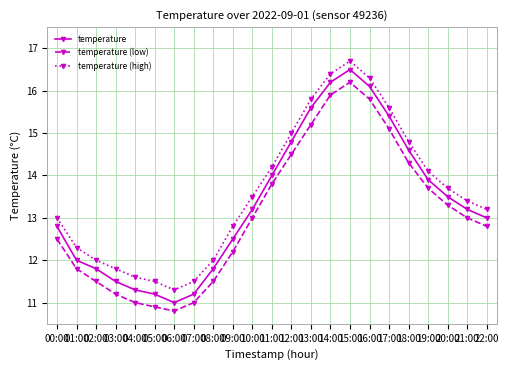

Is it true that temperature equals 8.0 at 12:00?

False